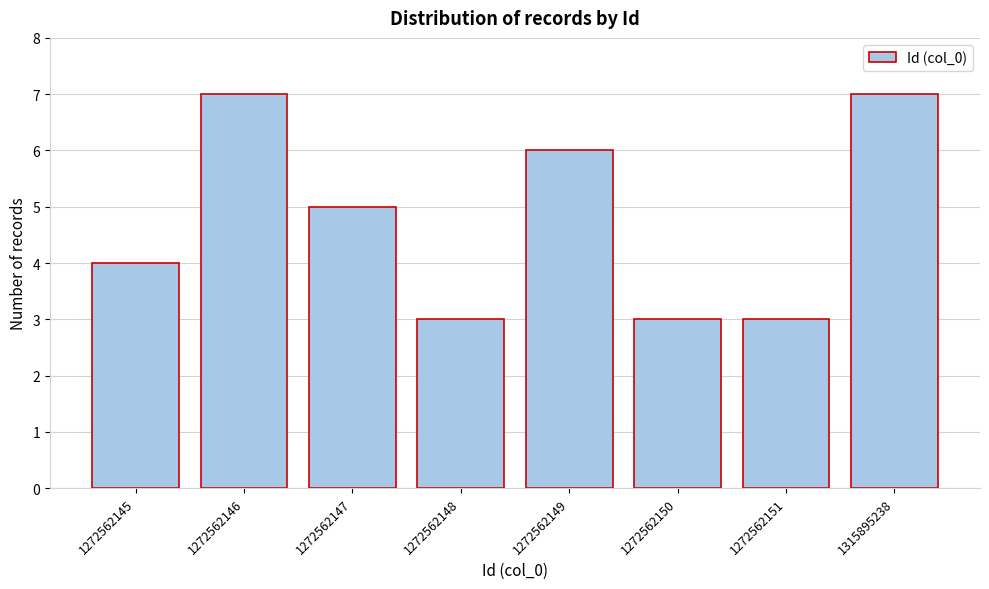

Reading left to right, extract all data points from this chart.

1272562145=4	1272562146=7	1272562147=5	1272562148=3	1272562149=6	1272562150=3	1272562151=3	1315895238=7